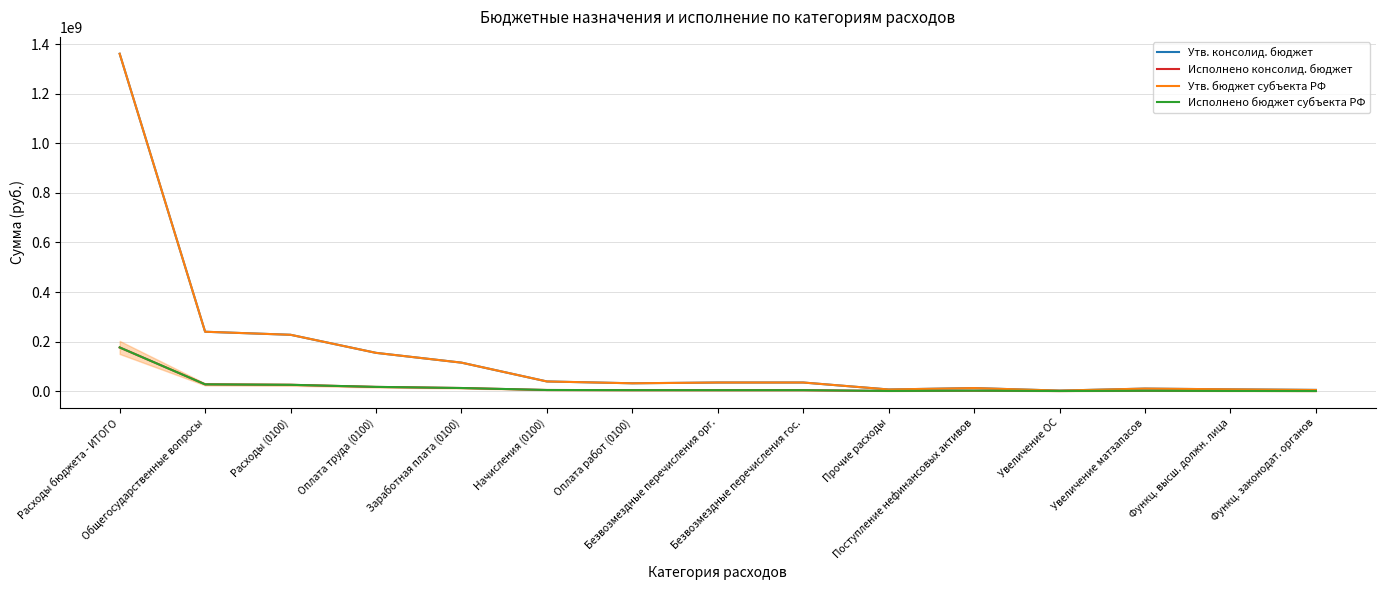

What is the highest value of the Утв. консолид. бюджет series?

1361543816.3